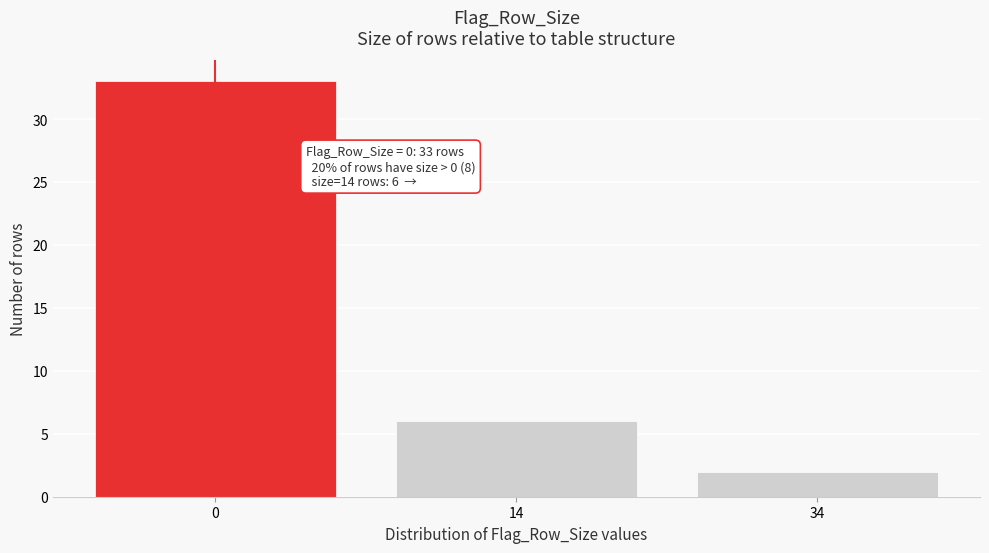

Reading left to right, transcribe all the data shown in this chart.

33	6	2